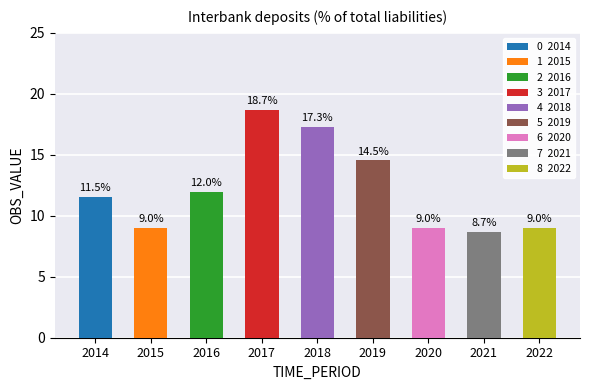

Reading left to right, transcribe all the data shown in this chart.

11.5	9.0	12.0	18.7	17.3	14.5	9.0	8.7	9.0